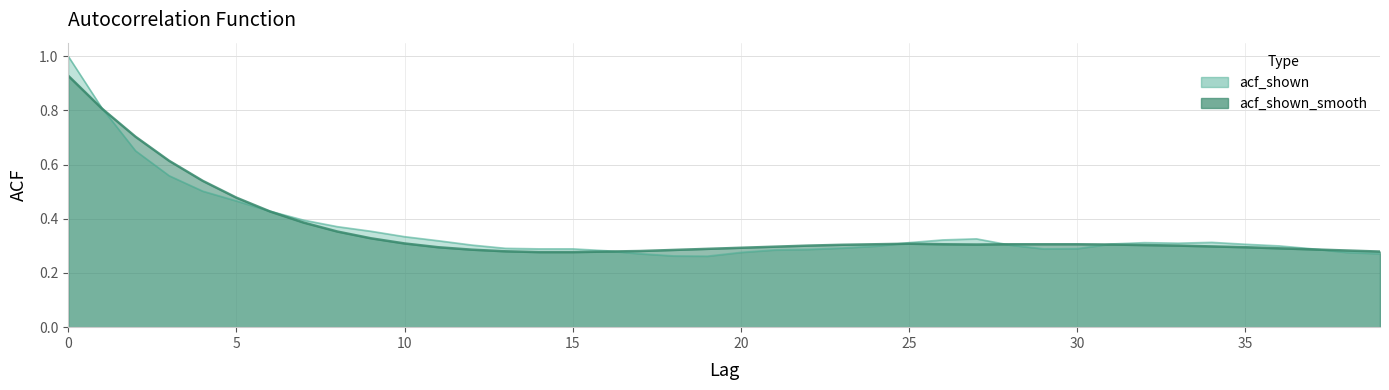

True or false: acf_shown_smooth and acf_shown cross at least once.

True